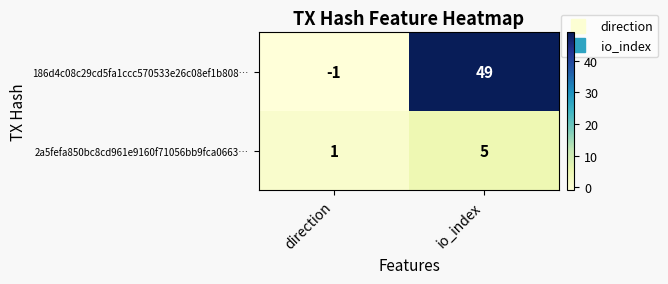

At which label does 186d4c08c29cd5fa1ccc570533e26c08ef1b808… reach its peak?

io_index